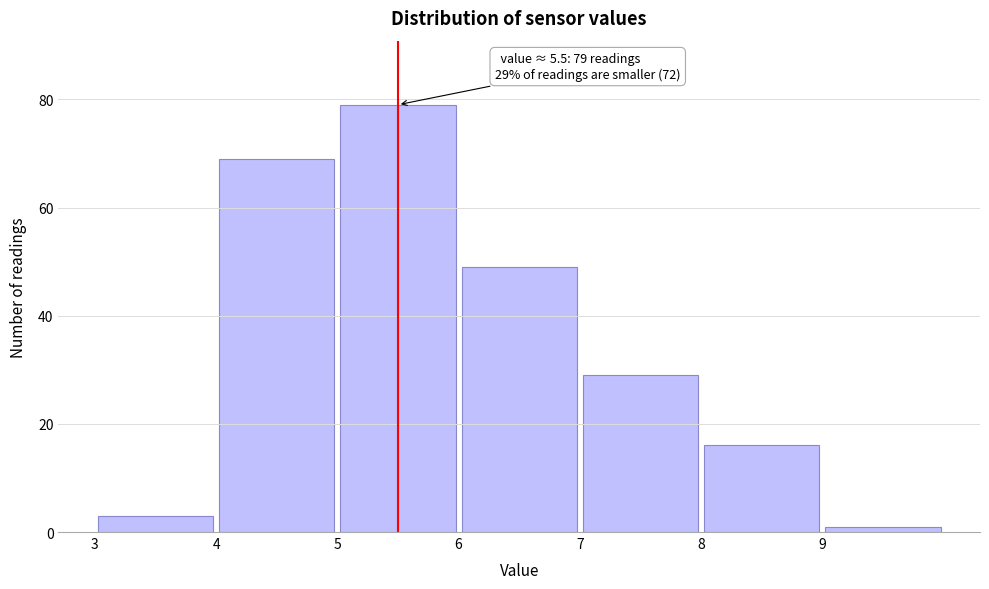

Which range on the x-axis has the tallest bar?

5 to 6